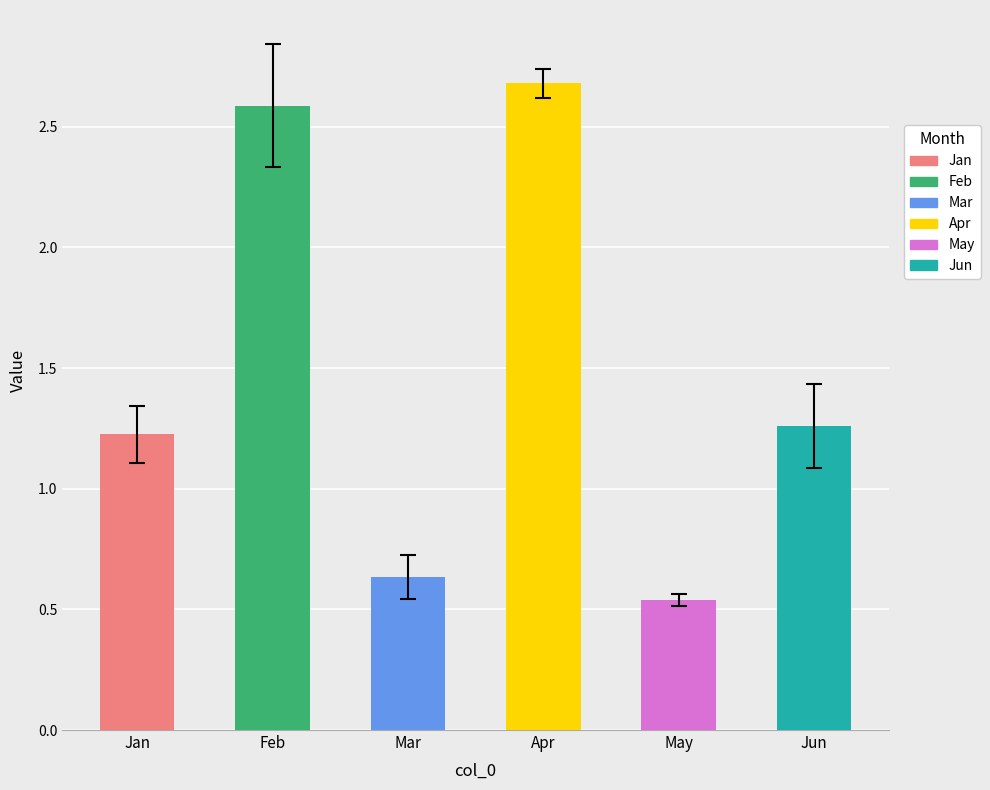

Which series has the widest spread of values?

Feb